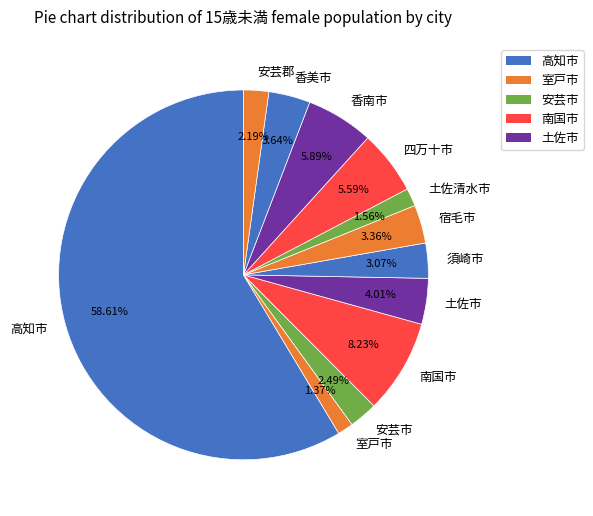

Which has a higher value, 土佐清水市 or 安芸郡?

安芸郡